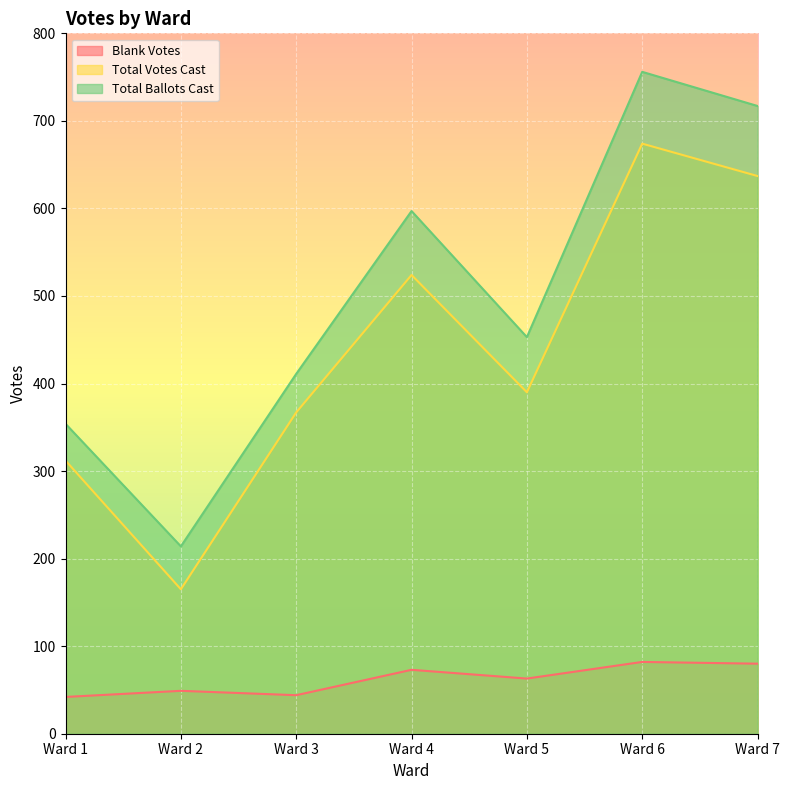

The value of Total Votes Cast at Ward 4 is 754. True or false?

False